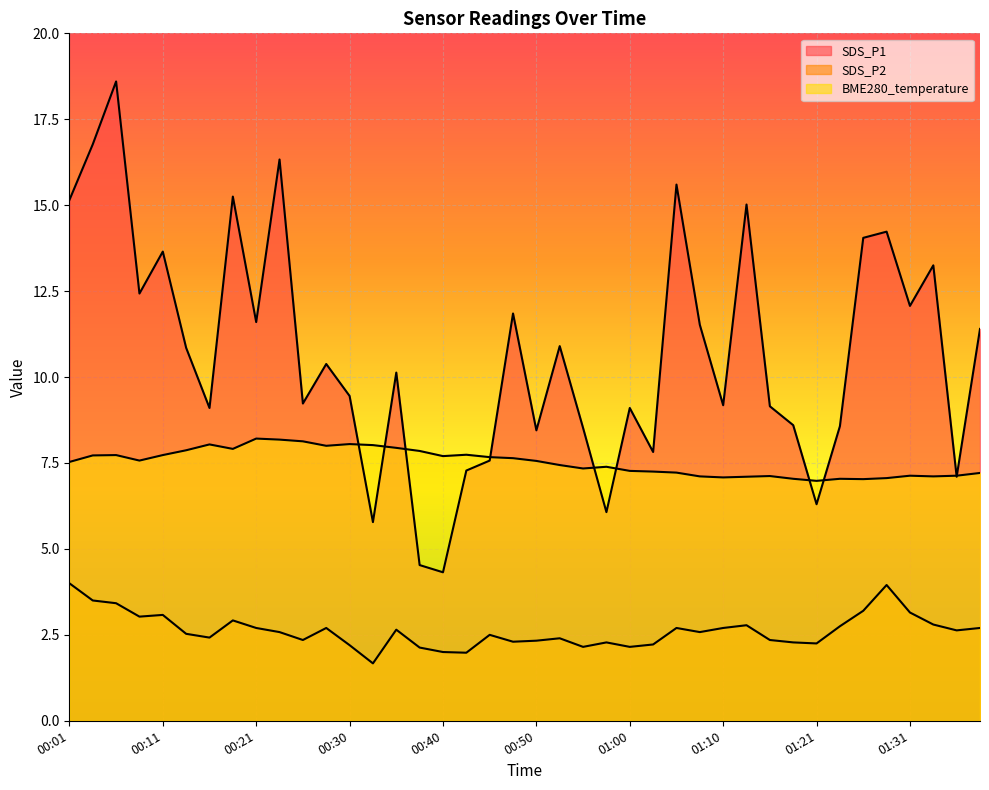

What is the difference between the SDS_P2 values at 01:29 and 01:21?

1.7